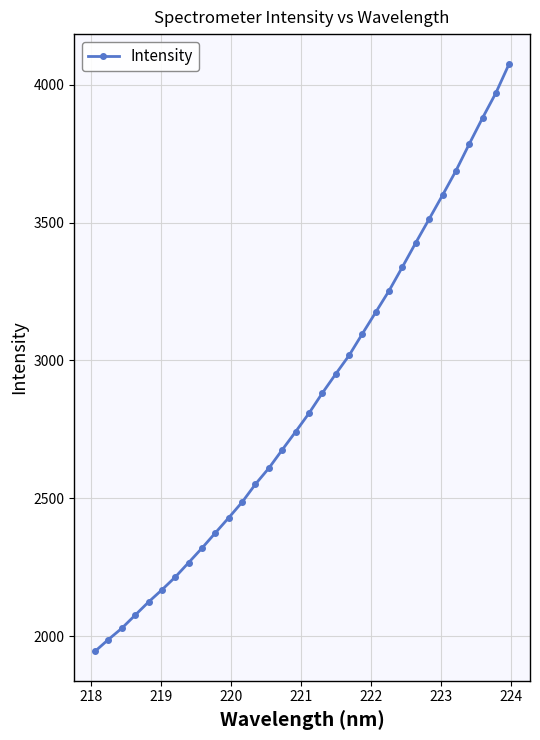

What is the difference between the second highest and second lowest values?

1982.7